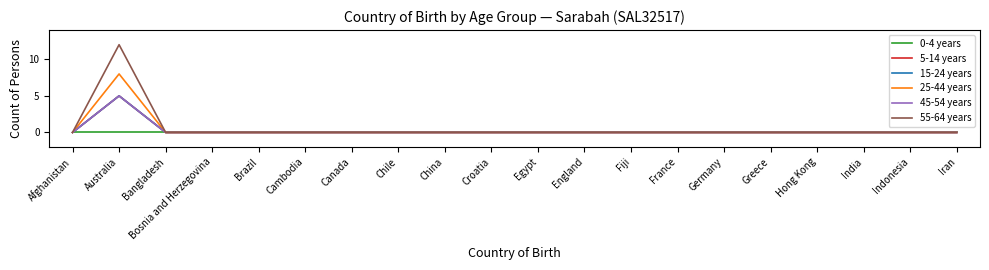

Does the chart display data point markers on the line(s)?

No